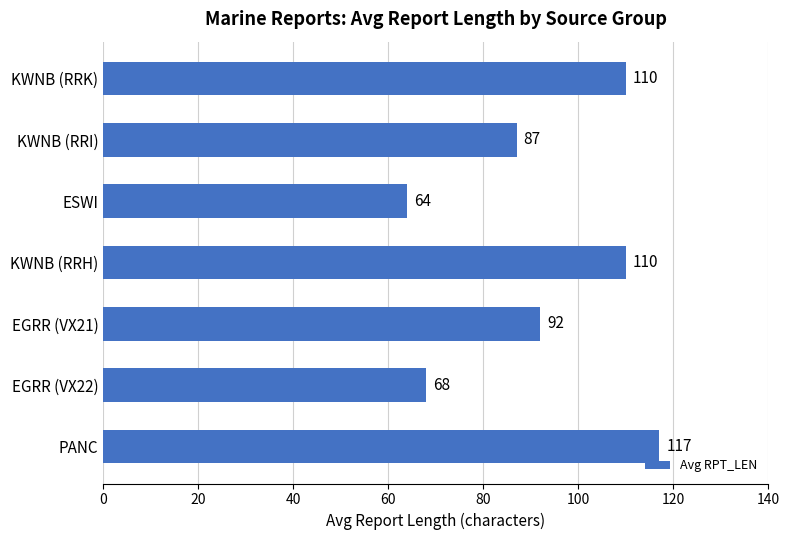

Which label corresponds to the smallest value in the chart?

ESWI